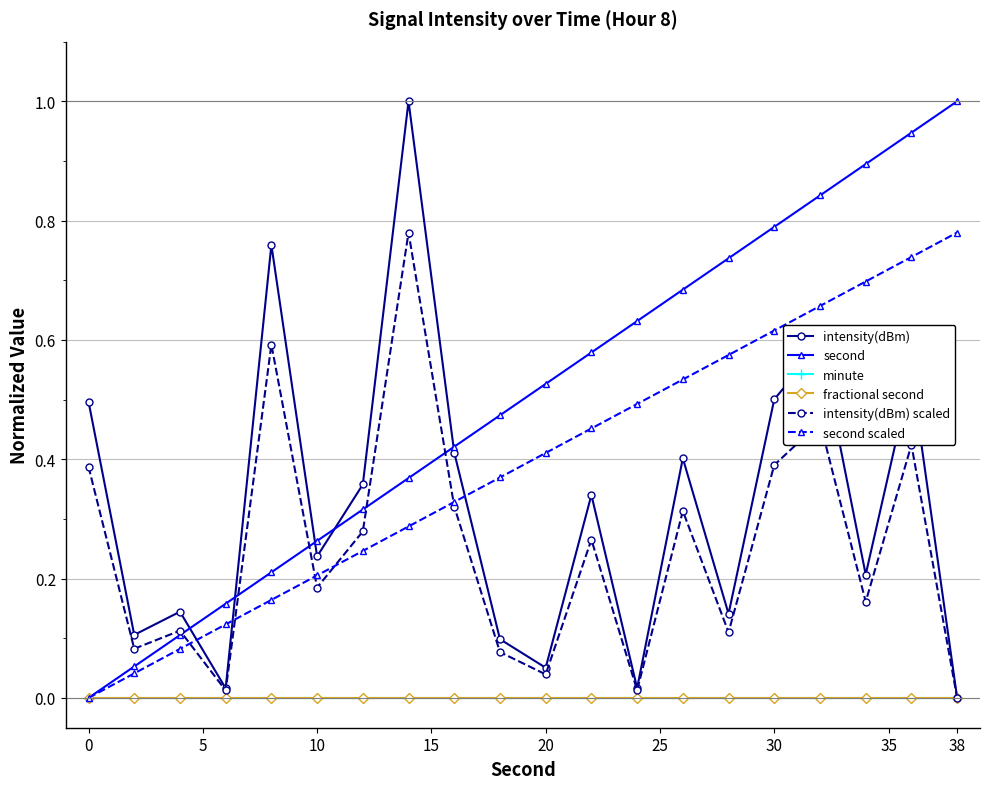

Is this an area chart (filled region under the line)?

No